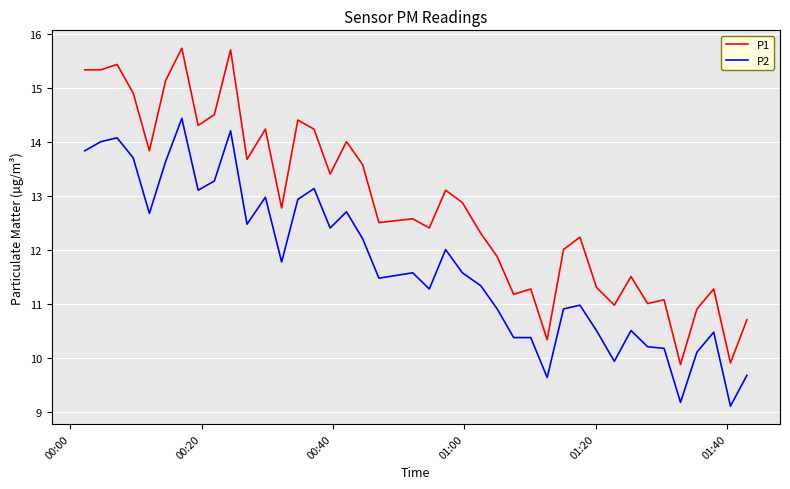

What is the smallest value displayed?

9.1